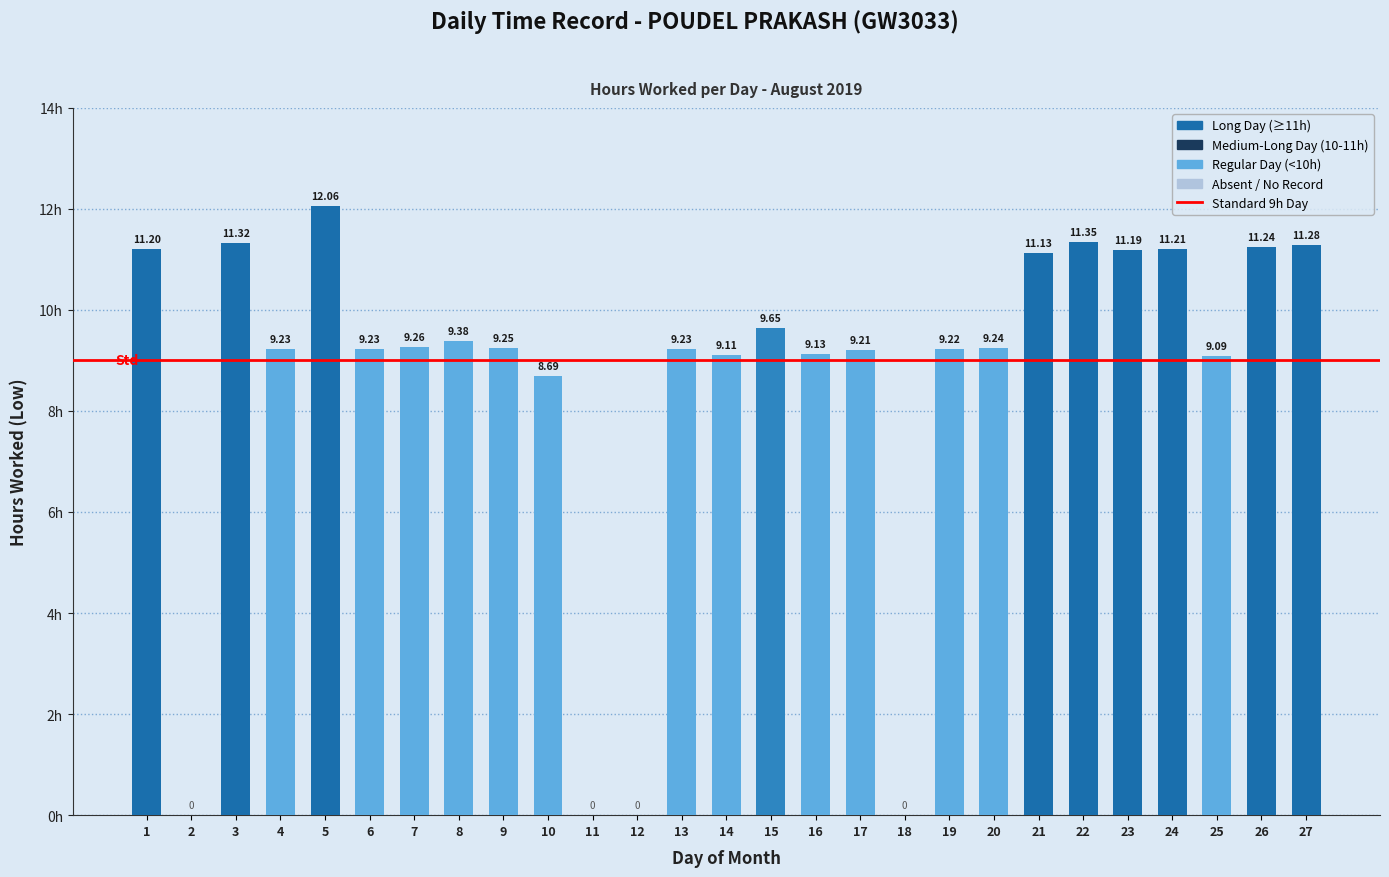

Between 10 and 23, which is larger?

23